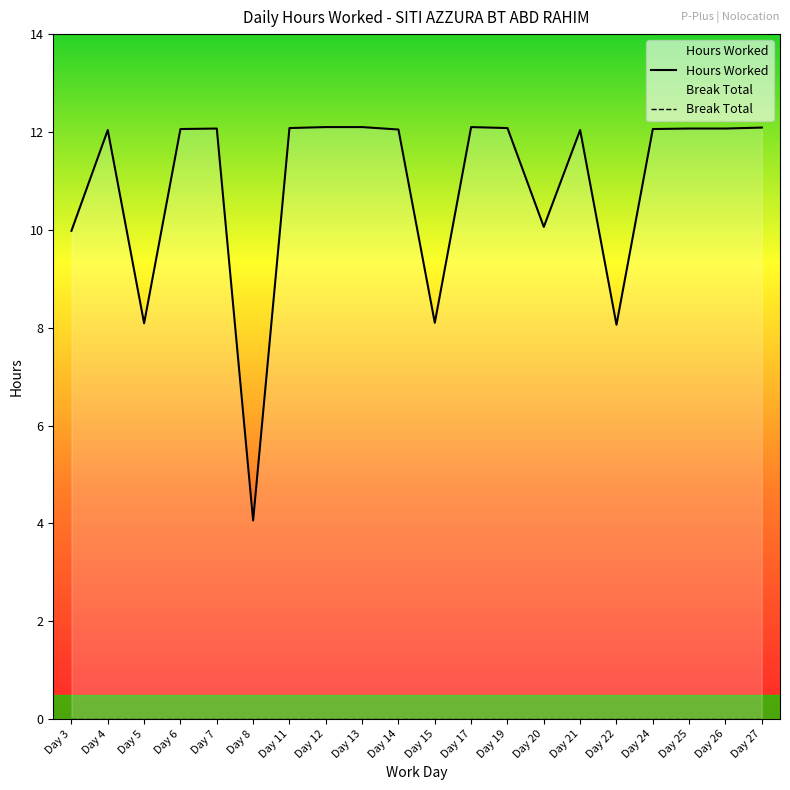

Where is the first local maximum?

Day 4